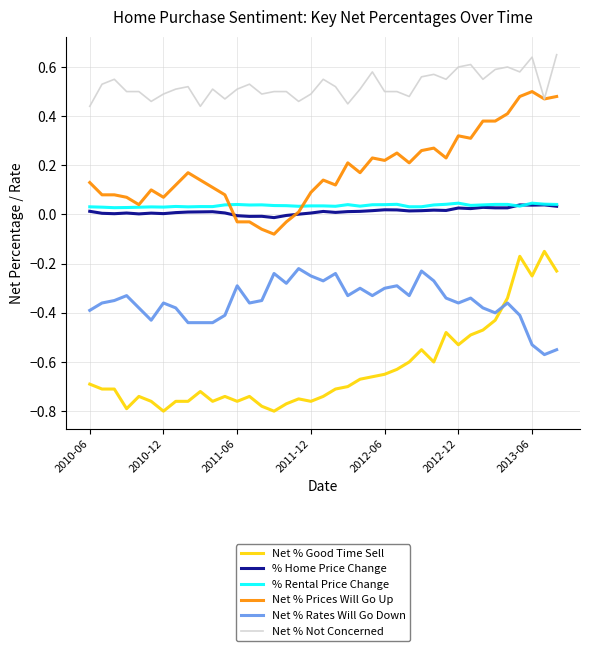

True or false: Net % Not Concerned and % Home Price Change intersect in this chart.

False